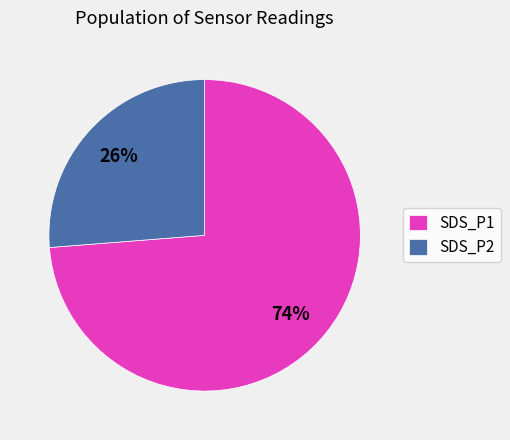

Rank the categories by value from highest to lowest.

SDS_P1, SDS_P2